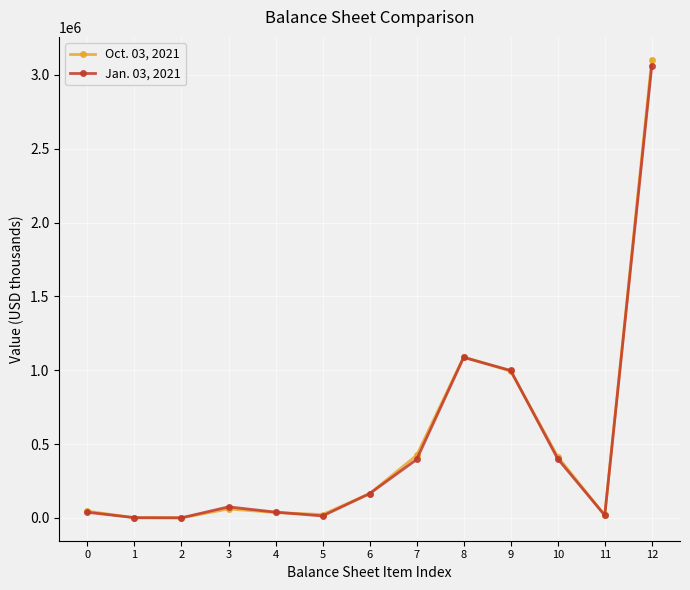

Count the number of categories in the chart.

13